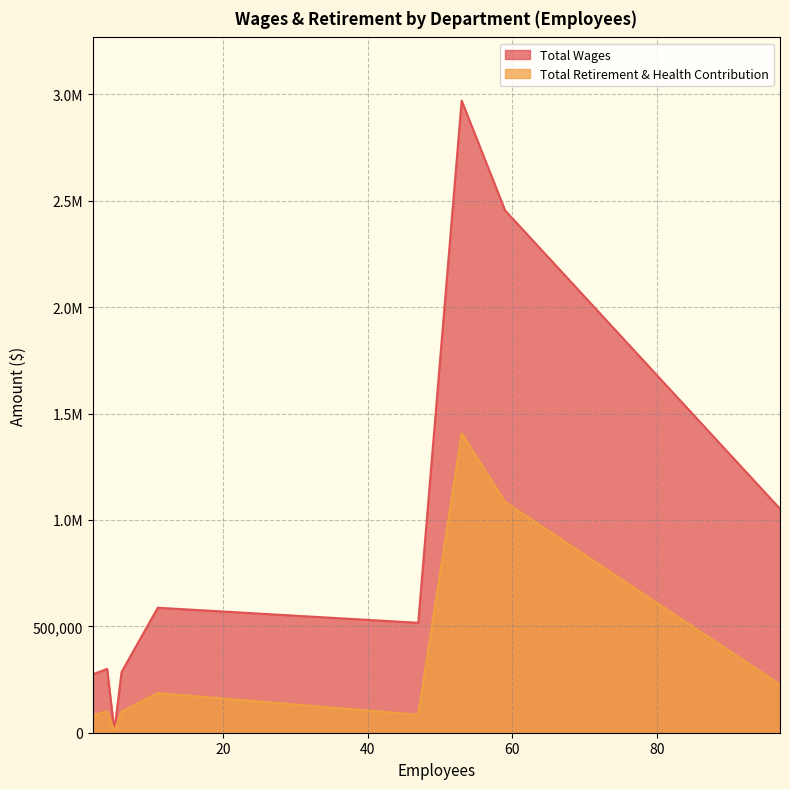

Which series has the largest total across all categories?

Total Wages